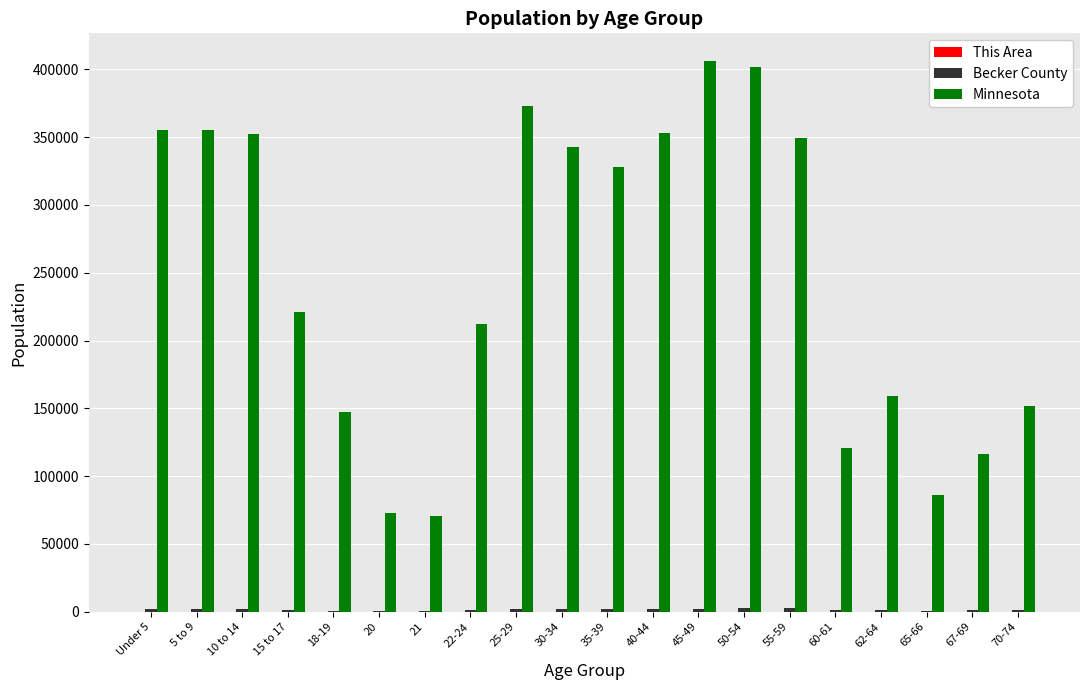

Which series has the widest spread of values?

Minnesota